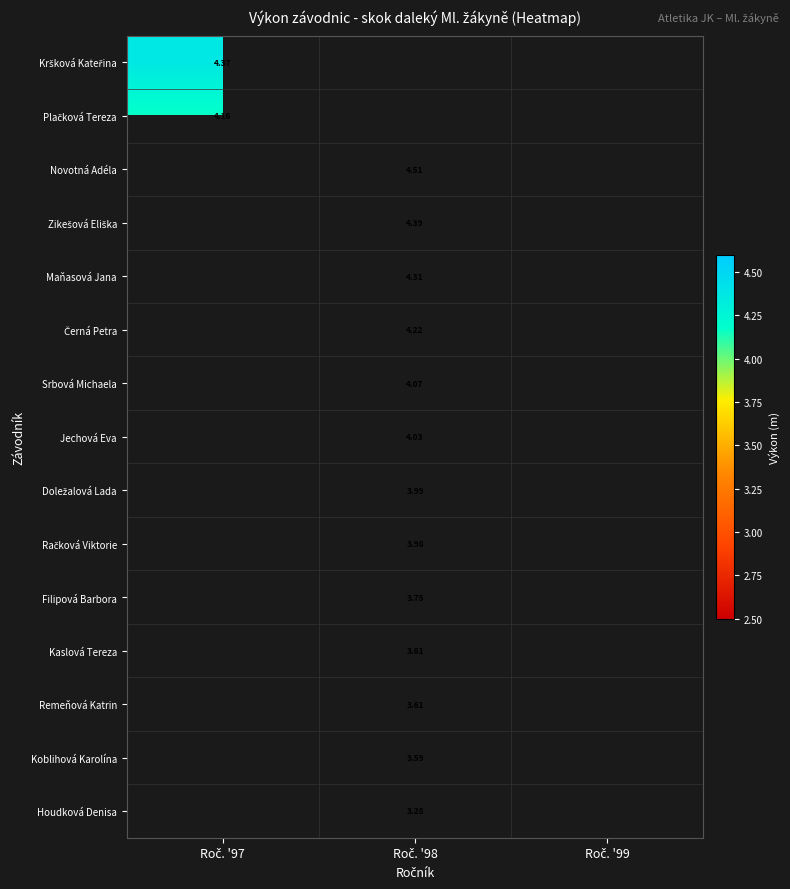

At how many categories does at least one series exceed 4?

2